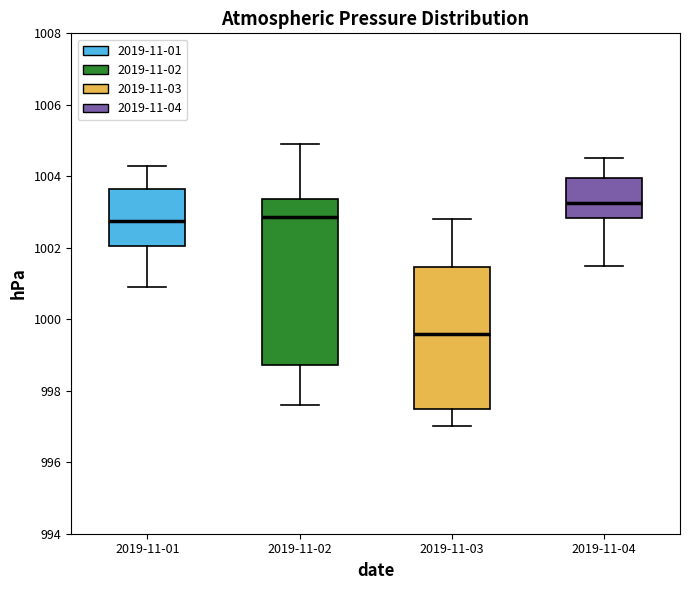

Reading left to right, read every box against the y-axis: the position of its median line, the range the box covers, and the ends of its whiskers. The values are not printed on the chart, so give them approximately, as read against the axis.

2019-11-01: median 1002.8, box 1002.0 to 1003.6, whiskers 1001.0 to 1004.4
2019-11-02: median 1002.8, box 998.8 to 1003.4, whiskers 997.6 to 1005.0
2019-11-03: median 999.6, box 997.6 to 1001.4, whiskers 997.0 to 1002.8
2019-11-04: median 1003.2, box 1002.8 to 1004.0, whiskers 1001.6 to 1004.6